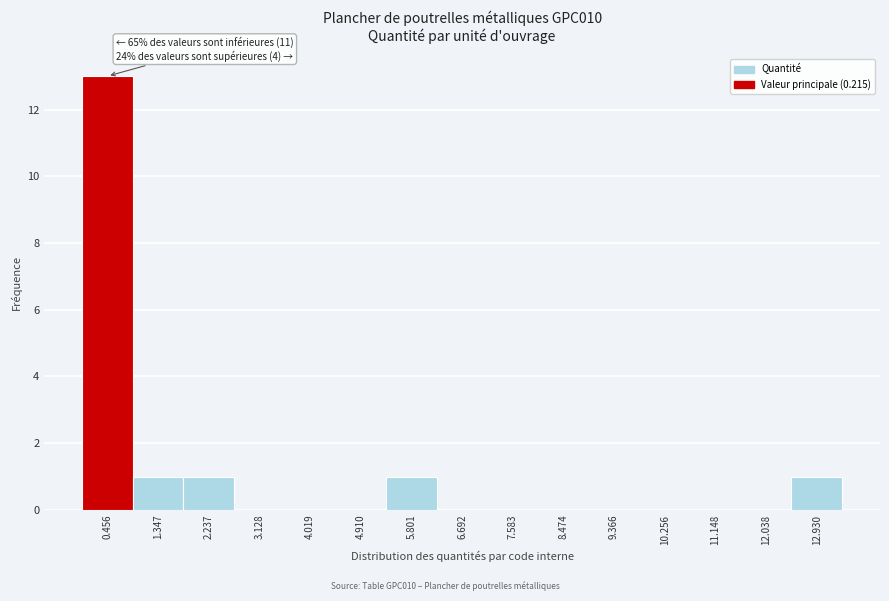

Over which range of the x-axis is the bar tallest?

0.0 to 0.9